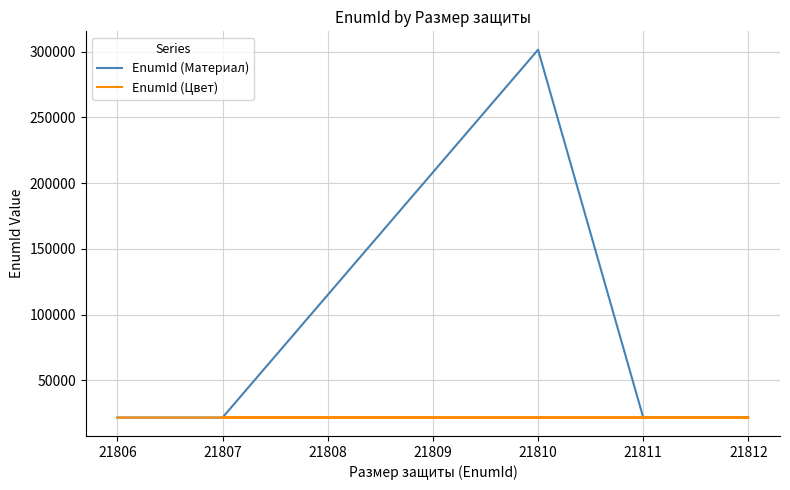

What is the spread (max minus min) of values at 21807?

8